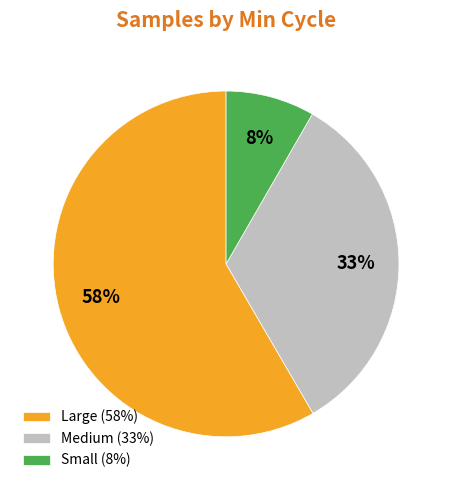

What is the largest slice in the pie chart?

Large (58%)